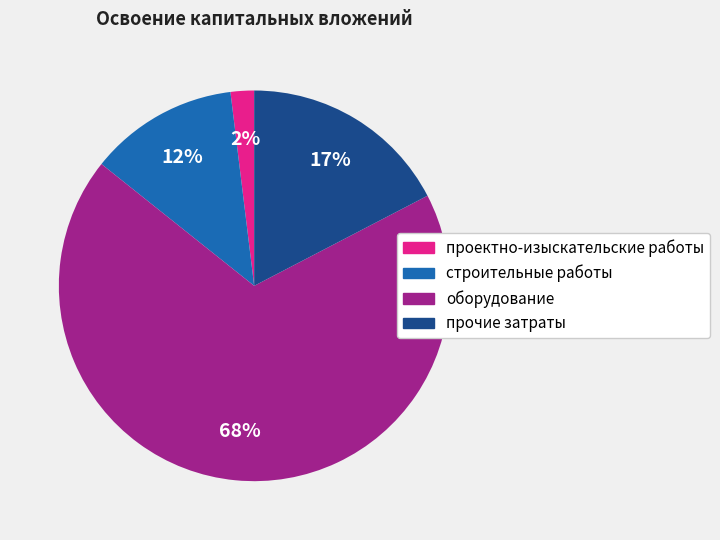

Which slice represents more than half of the pie?

оборудование